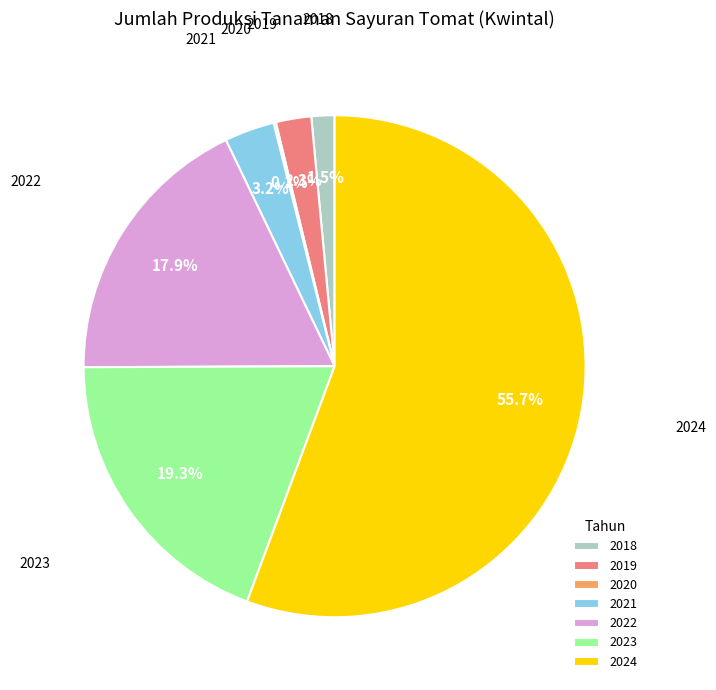

To the nearest percent, what is the difference between the largest and smallest slice percentages?

56%